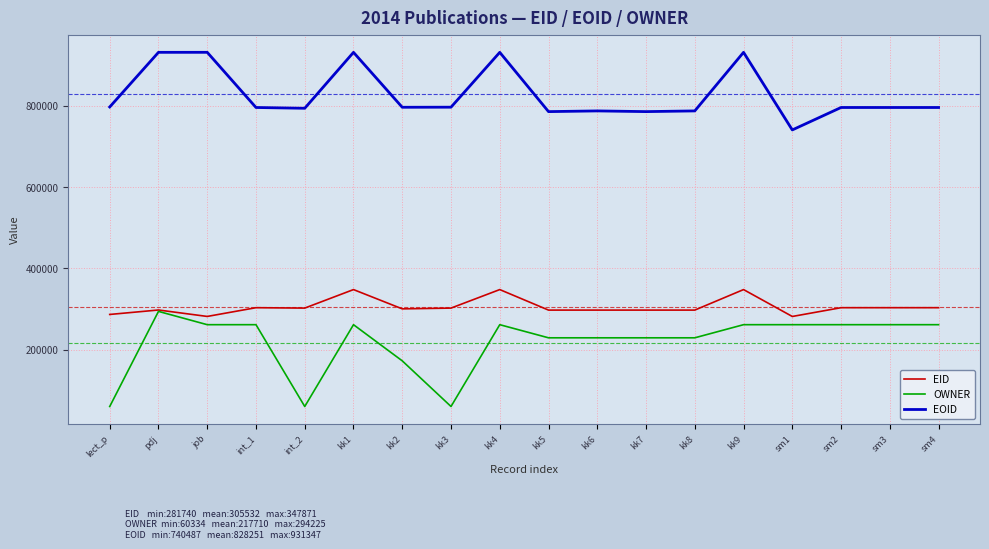

True or false: OWNER and EOID cross at least once.

False